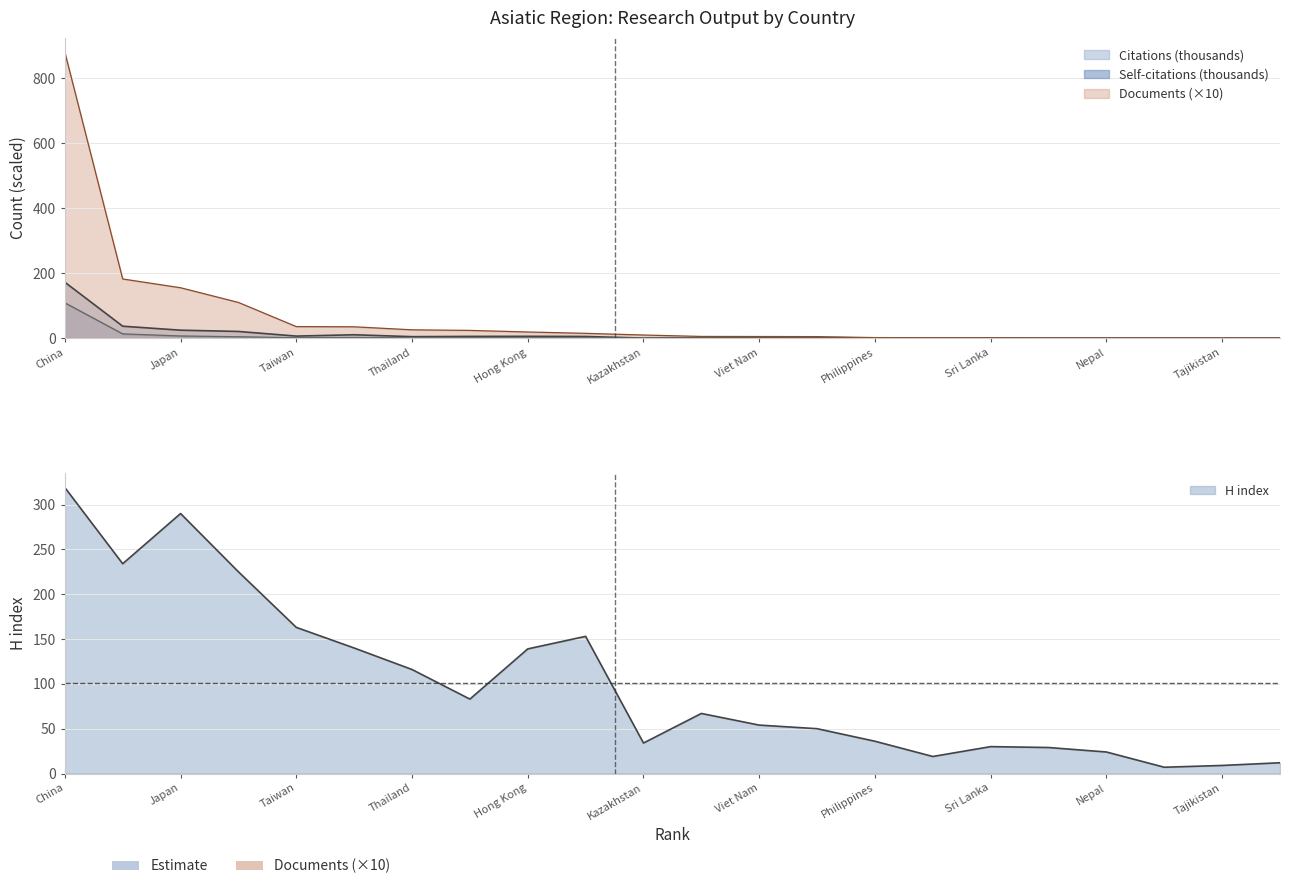

True or false: Documents and Citations cross at least once.

False